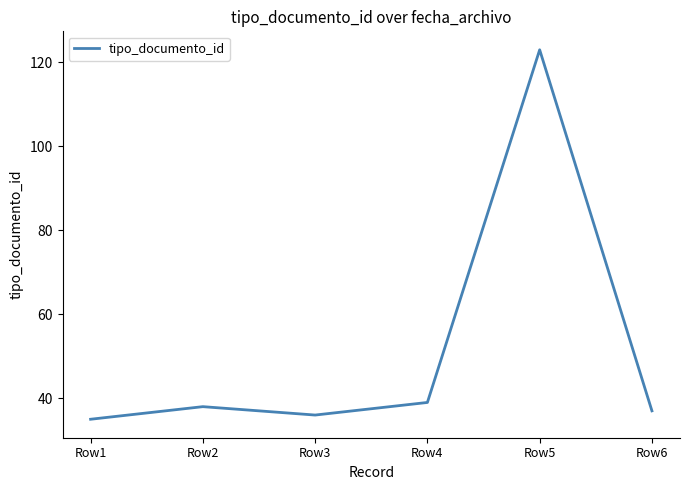

Where is the first local minimum?

Row3